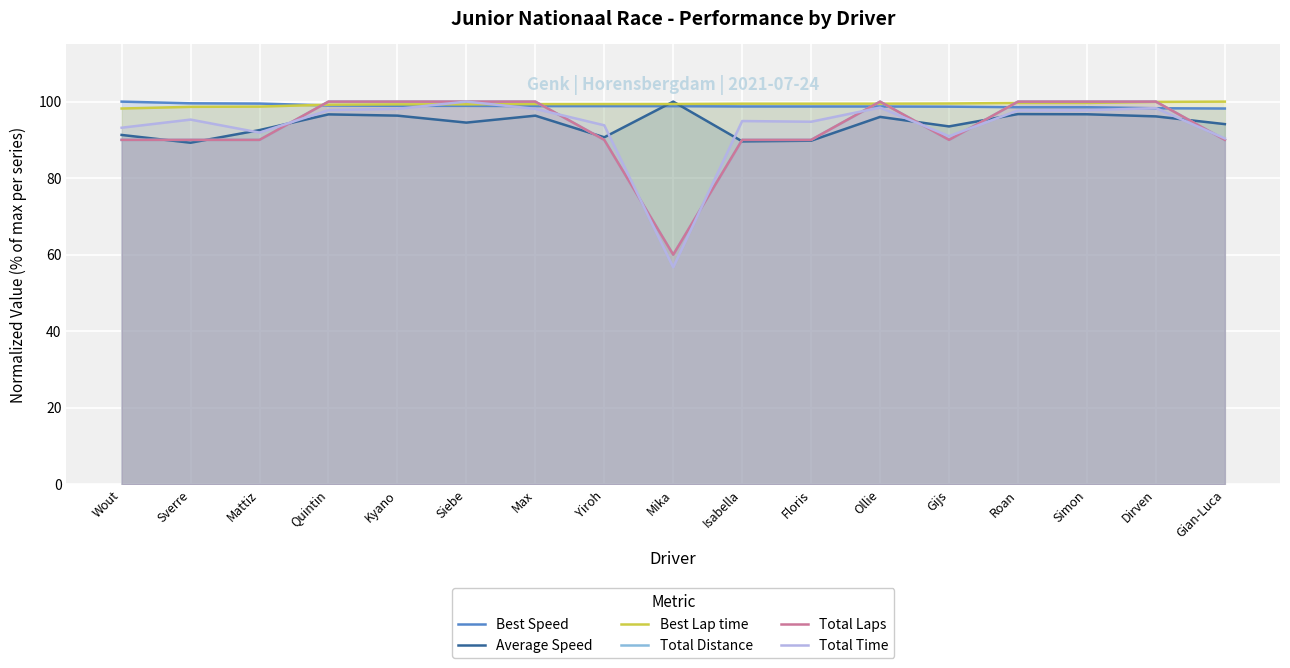

True or false: Best Speed has more than 1 points higher than both neighbors.

False